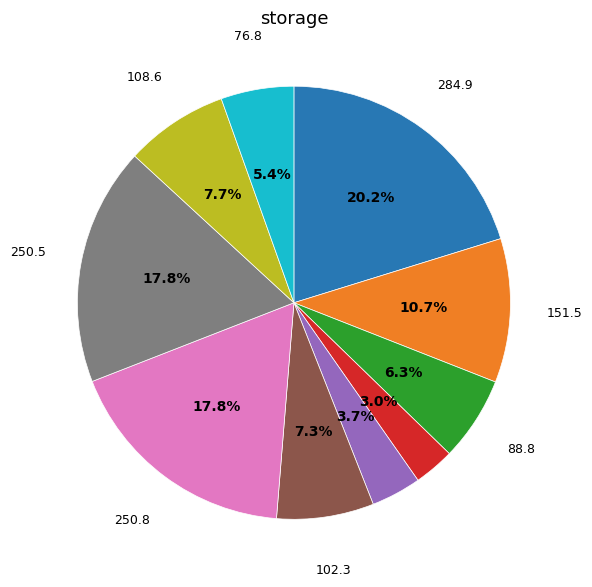

Is there any slice that represents more than half of the pie?

No